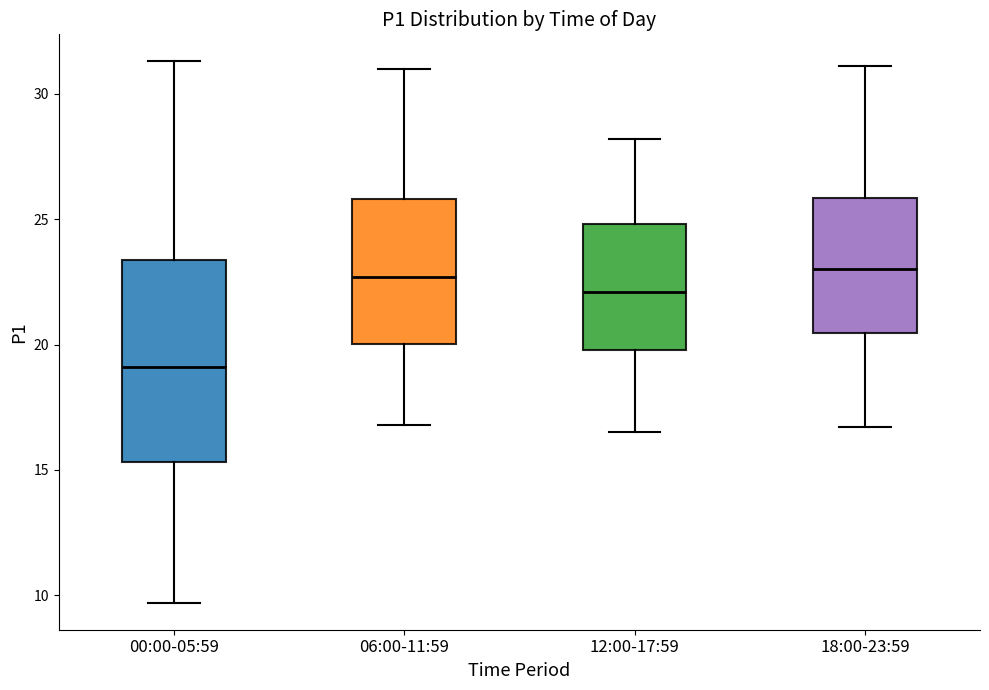

Where does the median line of the box for 18:00-23:59 sit on the y-axis? The values are not printed on the chart, so give them approximately, as read against the axis.

23.0